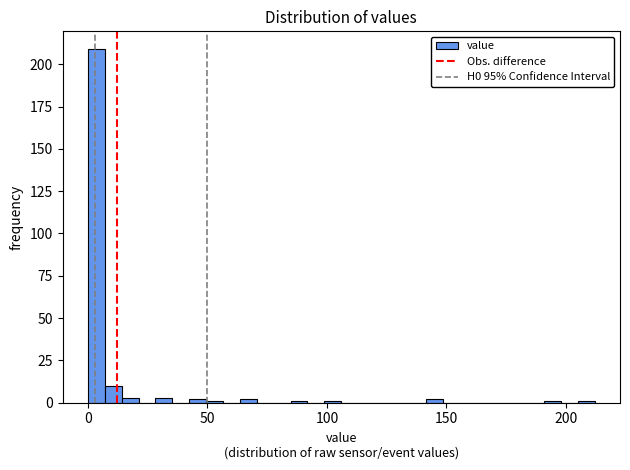

Read against the x-axis, roughly where is the centre of the tallest bar?

5